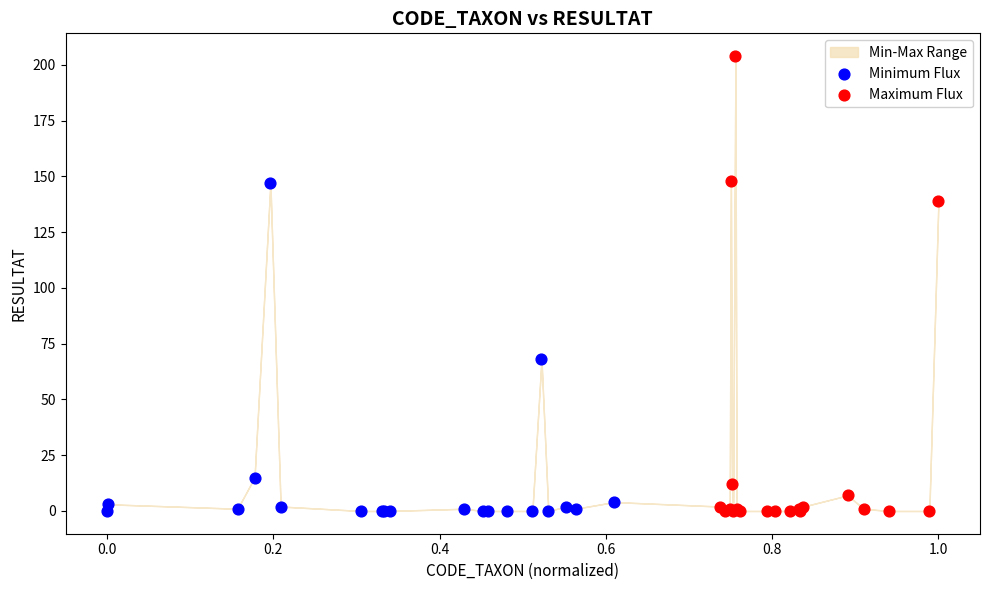

Which series has the widest spread of Y values?

Maximum Flux